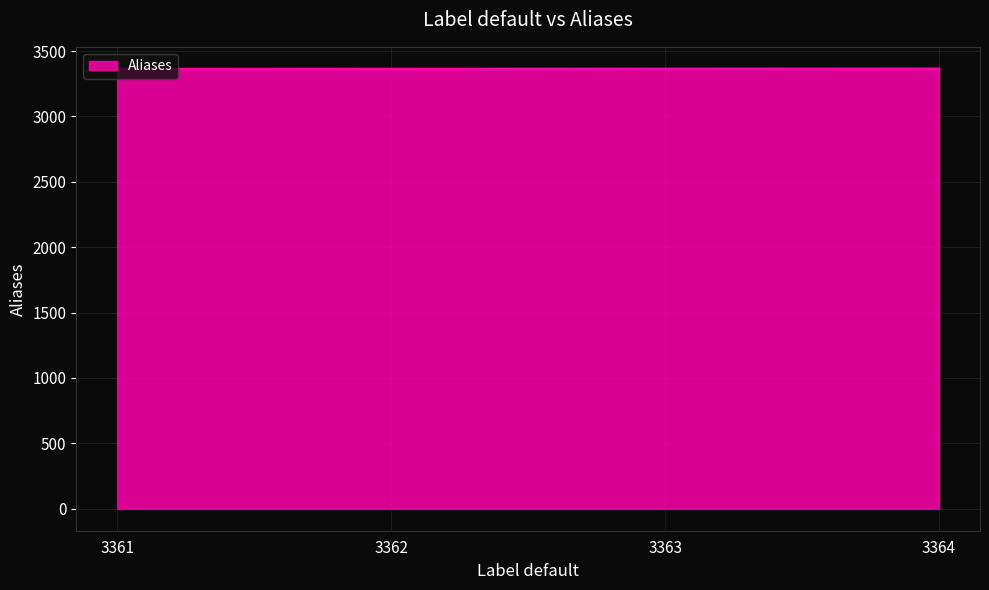

What is the difference between the second highest and minimum values?

2